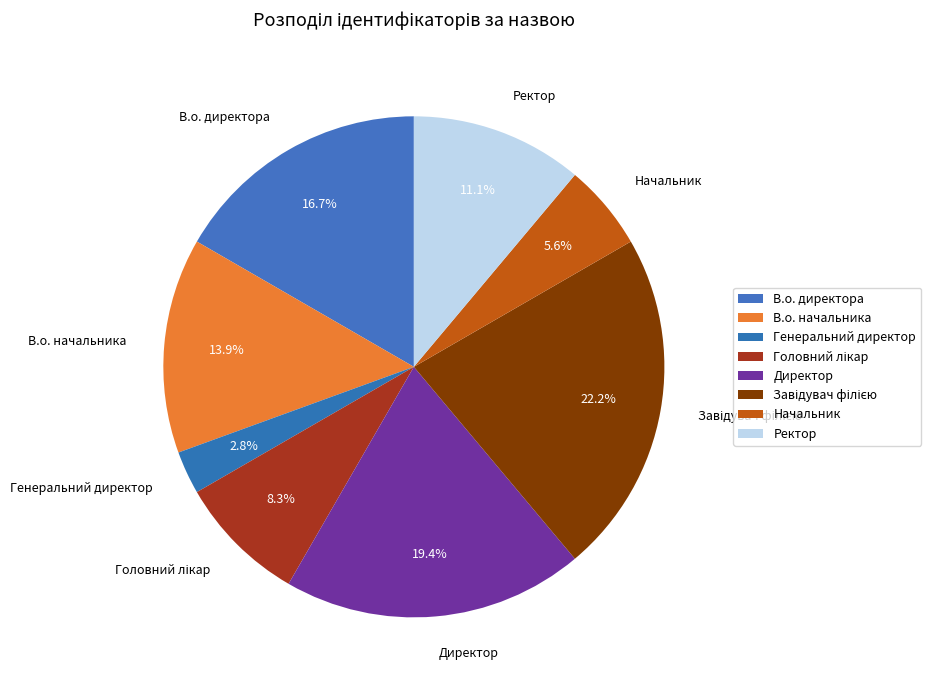

What is the ratio of the value at В.о. начальника to the value at Начальник?

2.5